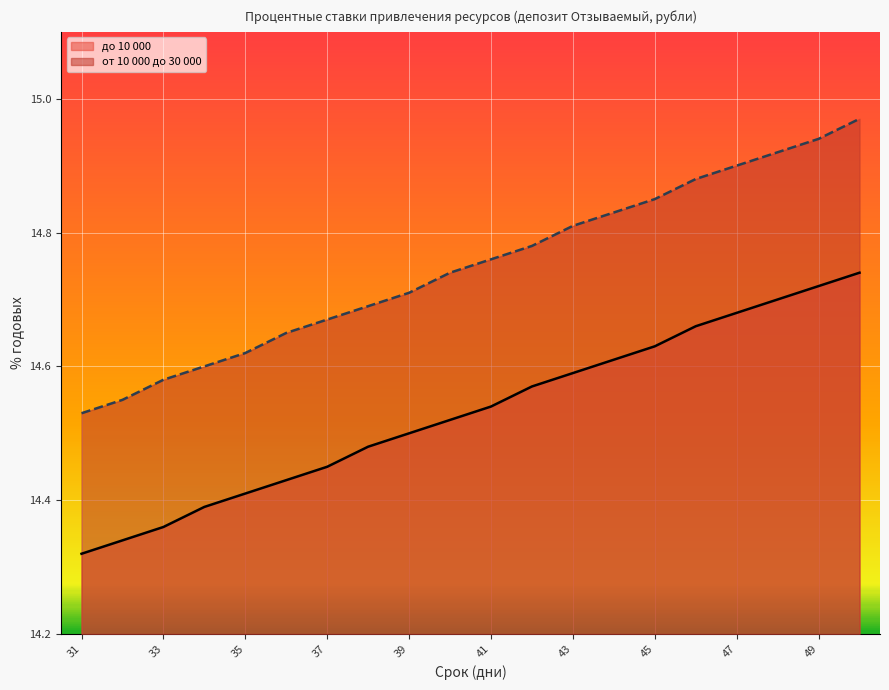

What are all the series names shown in the legend?

до 10 000, от 10 000 до 30 000